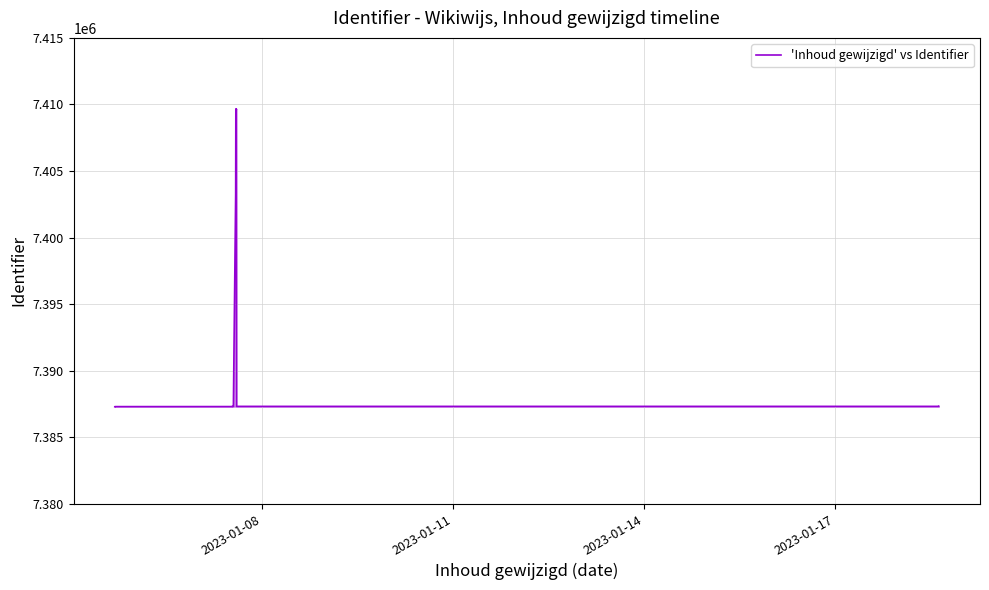

Count the number of data series in this chart.

1